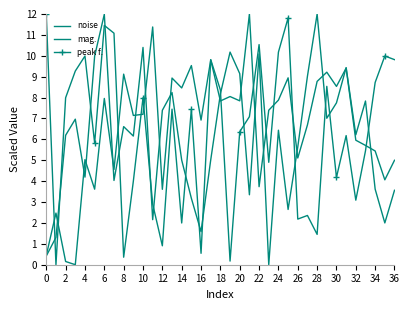

Where is the first local minimum for noise?

6